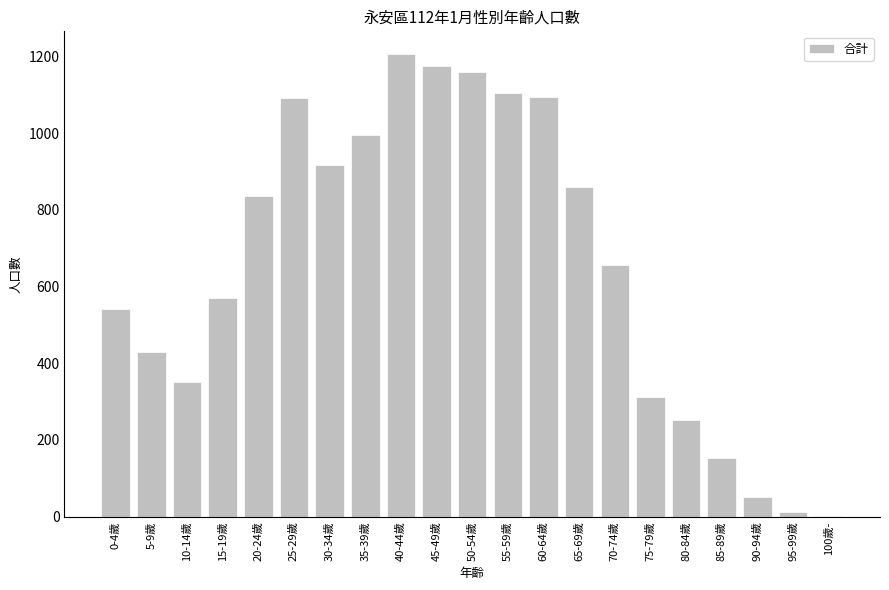

Approximately how many times larger is the value at 35-39歲 compared to 20-24歲?

1.2